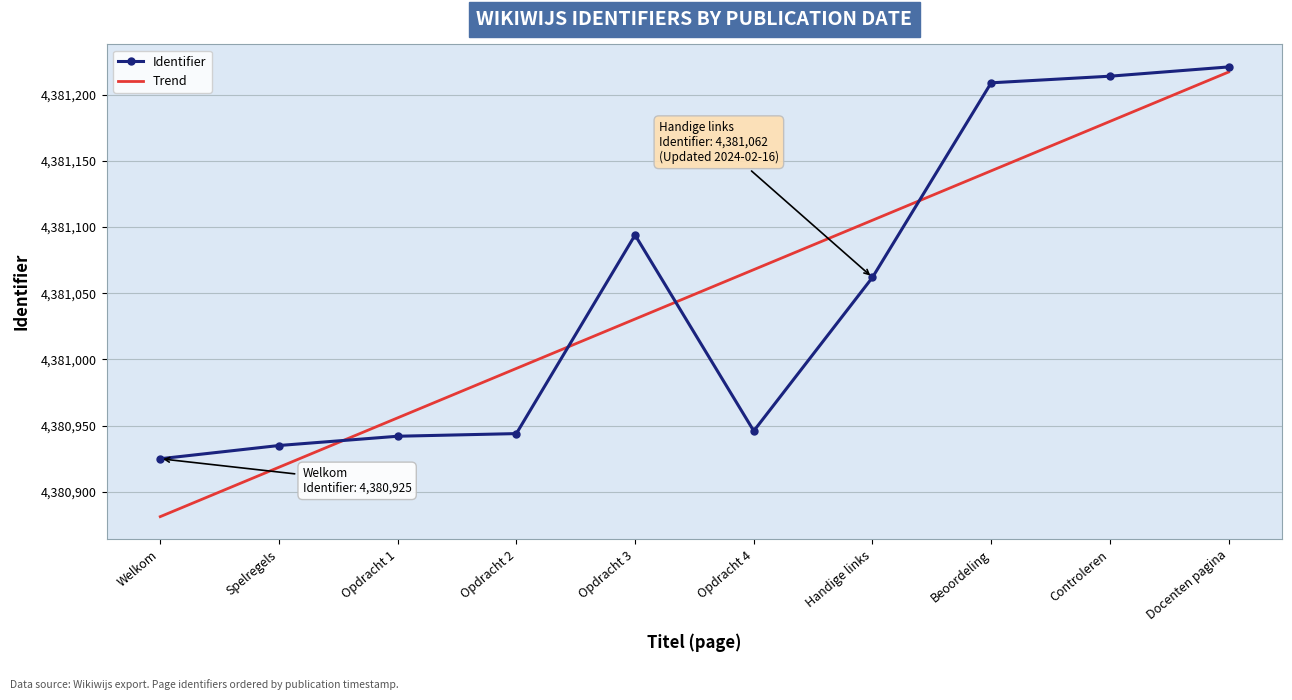

Is it true that Trend equals 4381030.5 at Opdracht 3?

True